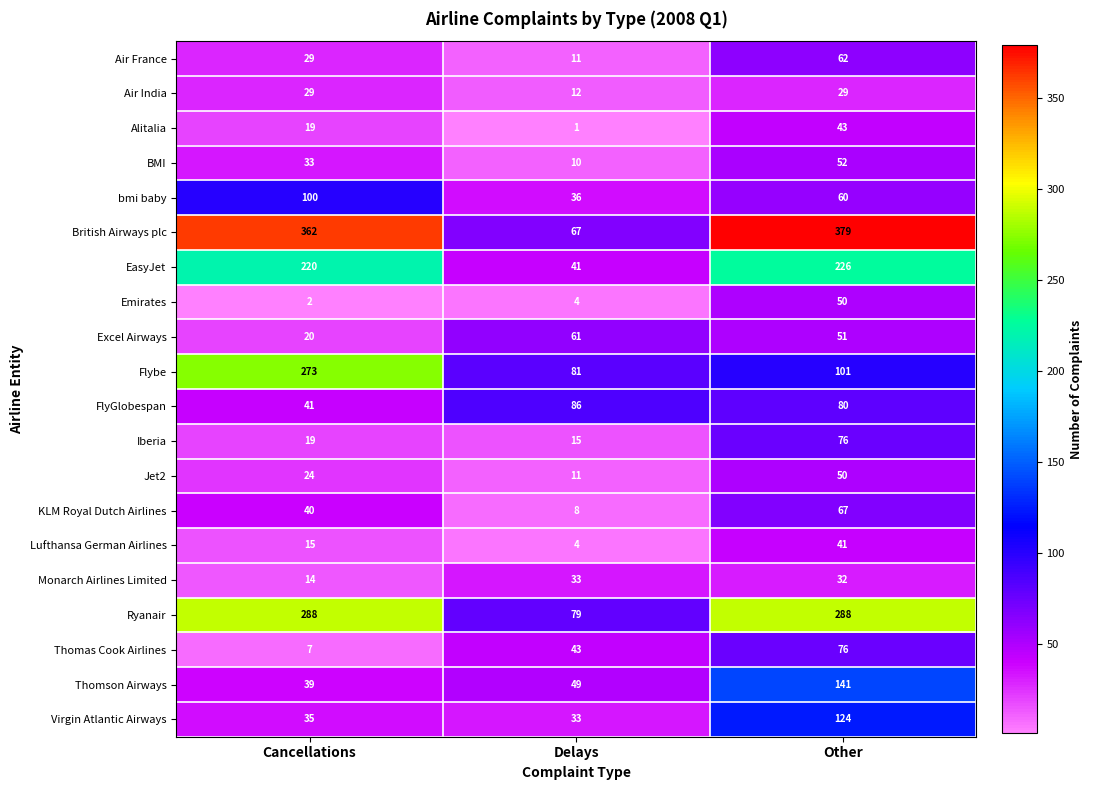

Is it true that Iberia equals 111 at Other?

False